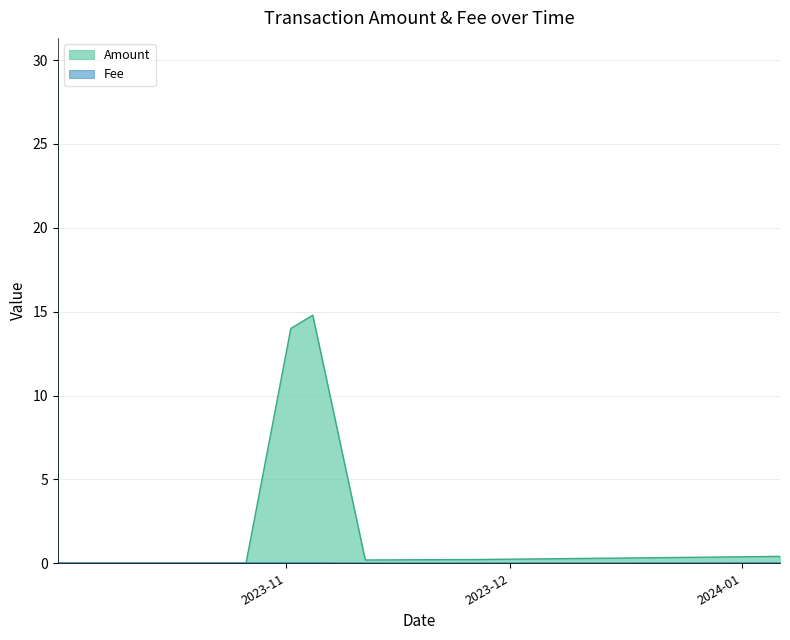

Which series has the largest total across all categories?

Amount